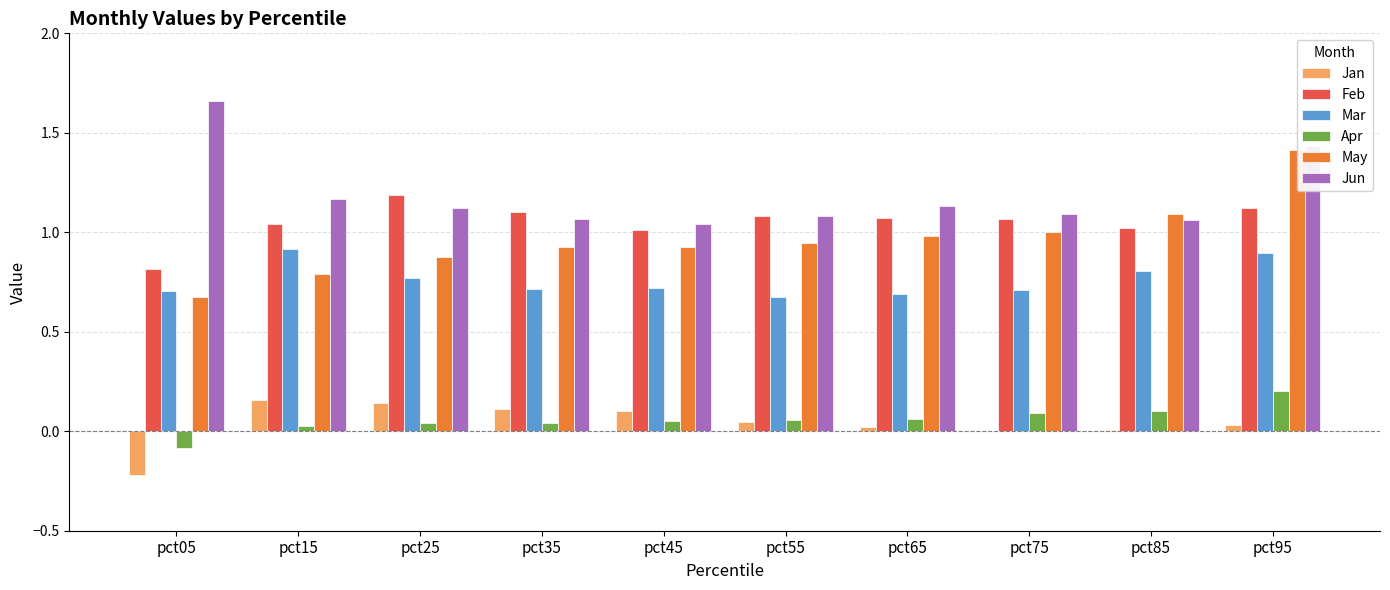

Is it true that May equals 0.7 at pct05?

True